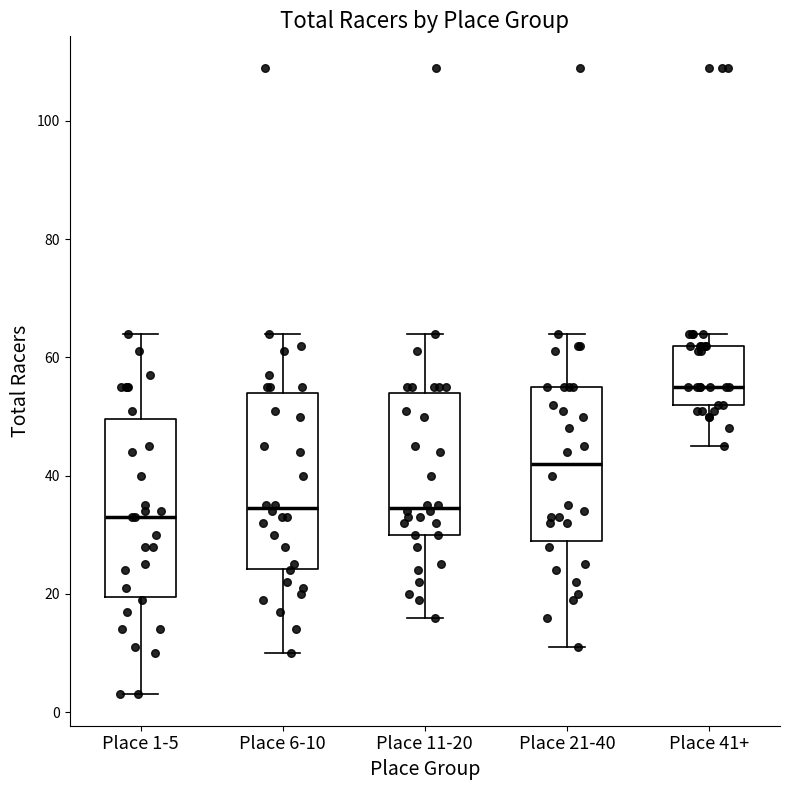

Reading left to right, read every box against the y-axis: the position of its median line, the range the box covers, and the ends of its whiskers. The values are not printed on the chart, so give them approximately, as read against the axis.

Place 1-5: median 34, box 20 to 50, whiskers 4 to 64
Place 6-10: median 34, box 24 to 54, whiskers 10 to 64
Place 11-20: median 34, box 30 to 54, whiskers 16 to 64
Place 21-40: median 42, box 30 to 56, whiskers 12 to 64
Place 41+: median 56, box 52 to 62, whiskers 46 to 64